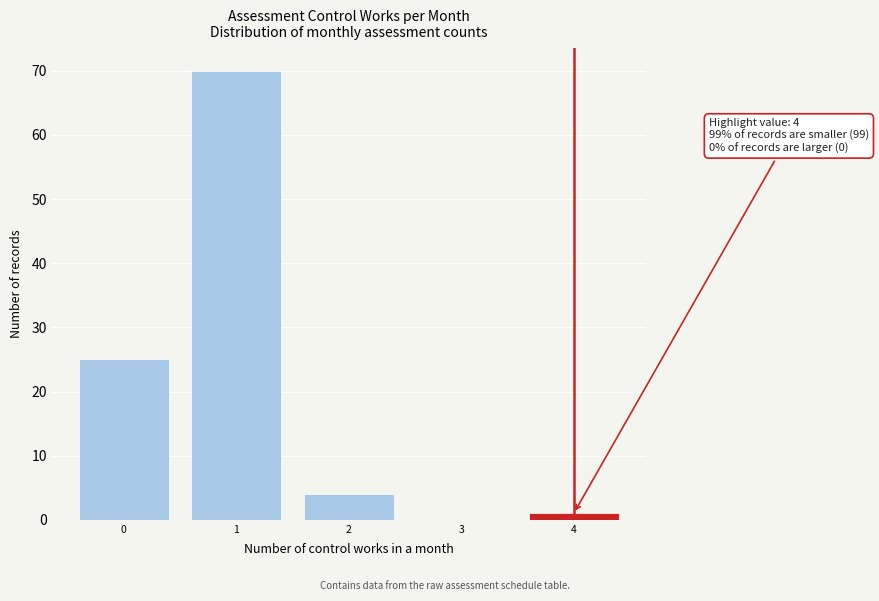

Which range on the x-axis has the tallest bar?

0.5 to 1.5